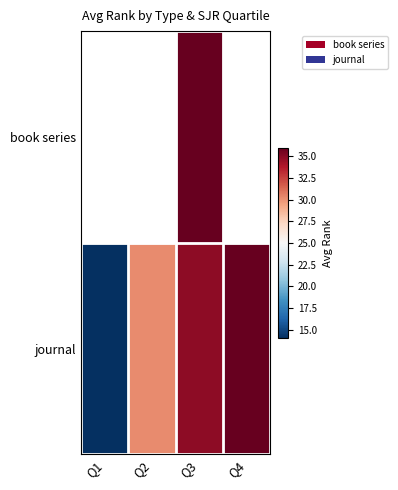

At how many categories does at least one series exceed 10?

4